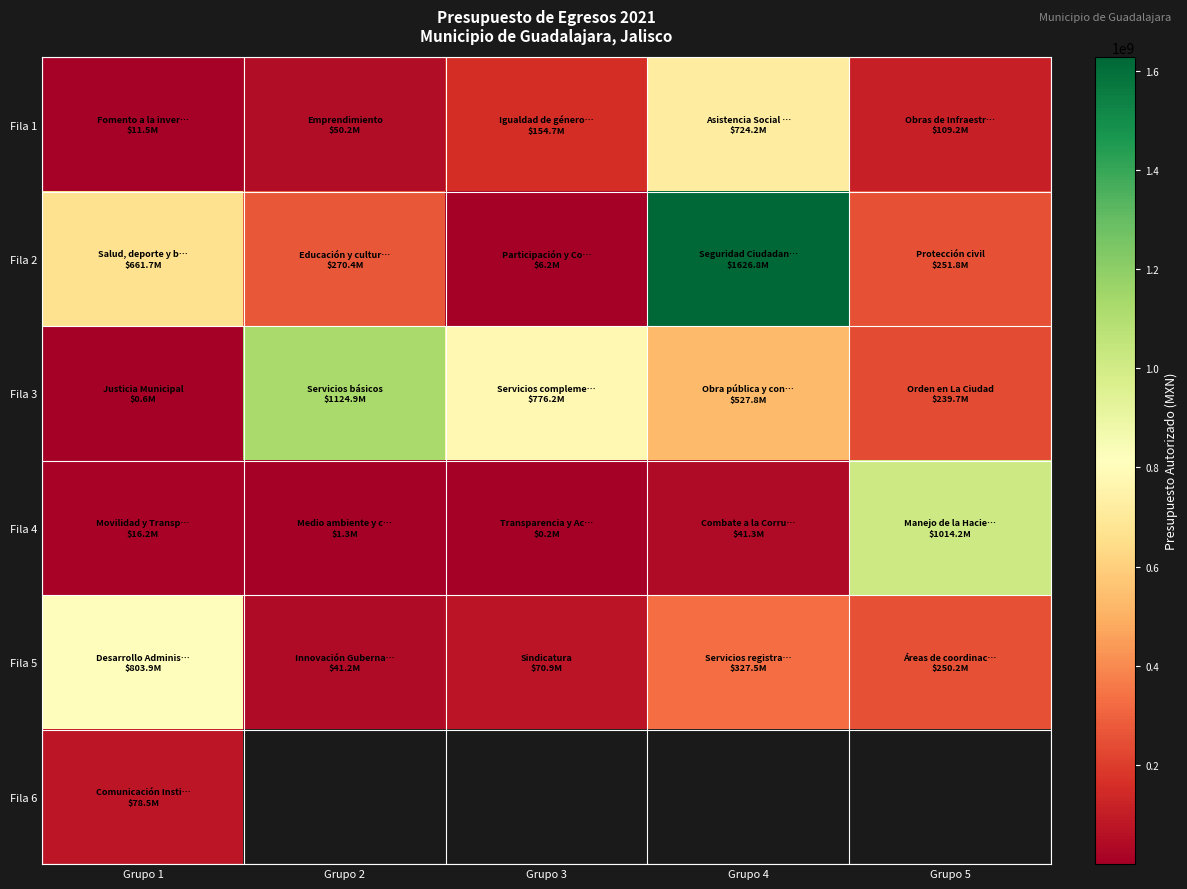

List the series in order of their peak value, lowest first.

Fila 6, Fila 1, Fila 5, Fila 4, Fila 3, Fila 2